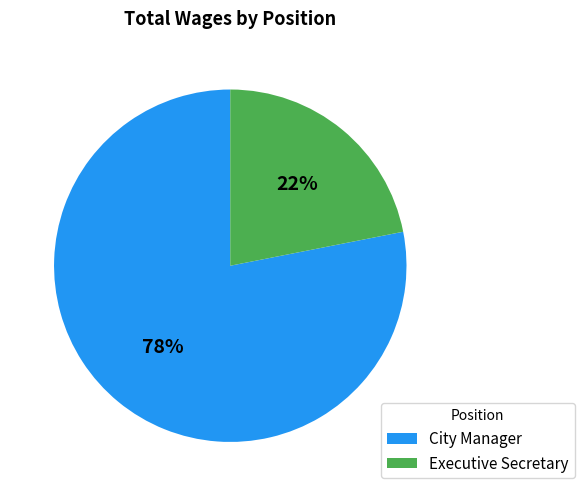

To the nearest percent, what is the difference between the Executive Secretary and City Manager slice percentages?

56%